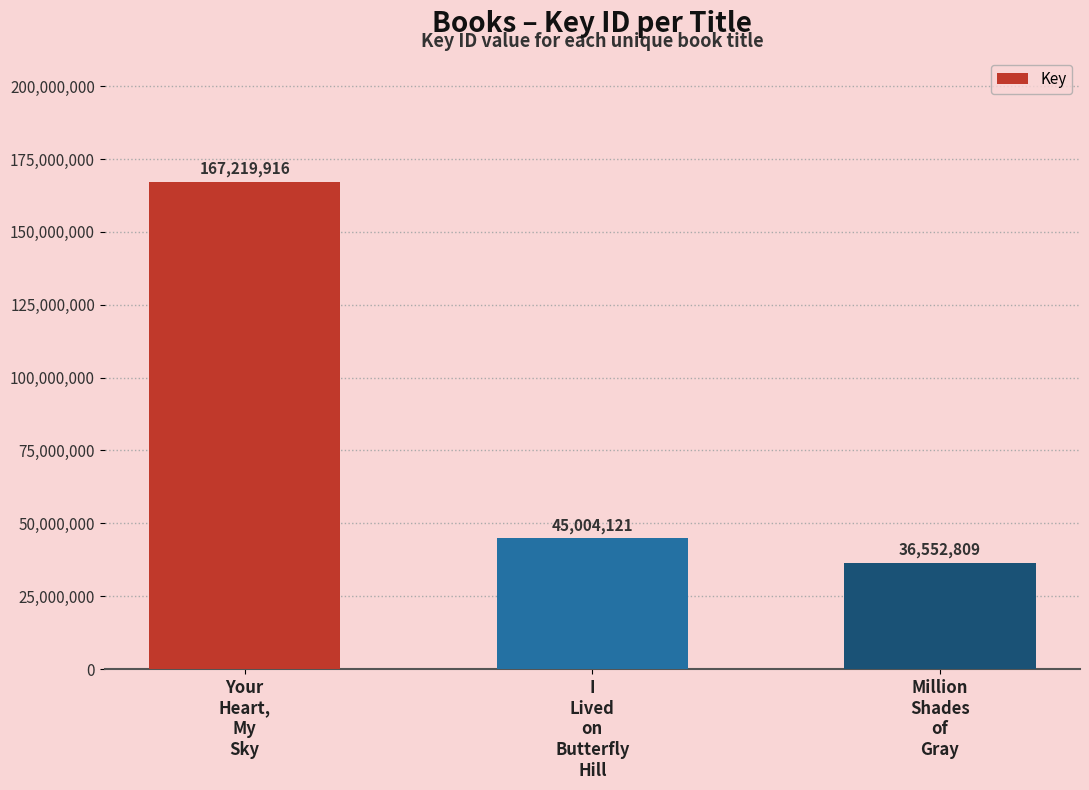

List the labels in order of value, smallest first.

Million
Shades
of
Gray, I
Lived
on
Butterfly
Hill, Your
Heart,
My
Sky